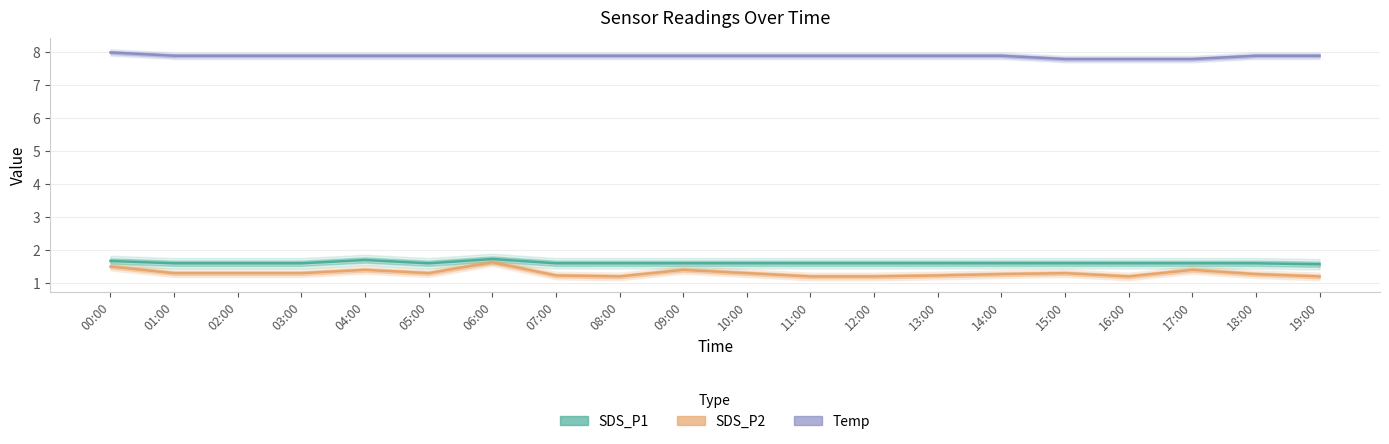

Rank the categories by SDS_P2 value from lowest to highest.

08:00, 11:00, 12:00, 16:00, 19:00, 07:00, 13:00, 14:00, 18:00, 01:00, 02:00, 03:00, 05:00, 10:00, 15:00, 04:00, 09:00, 17:00, 00:00, 06:00